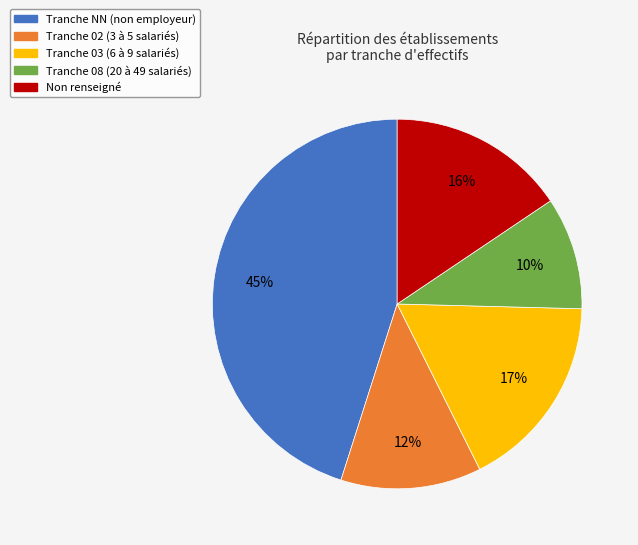

Does any single category account for the majority?

No